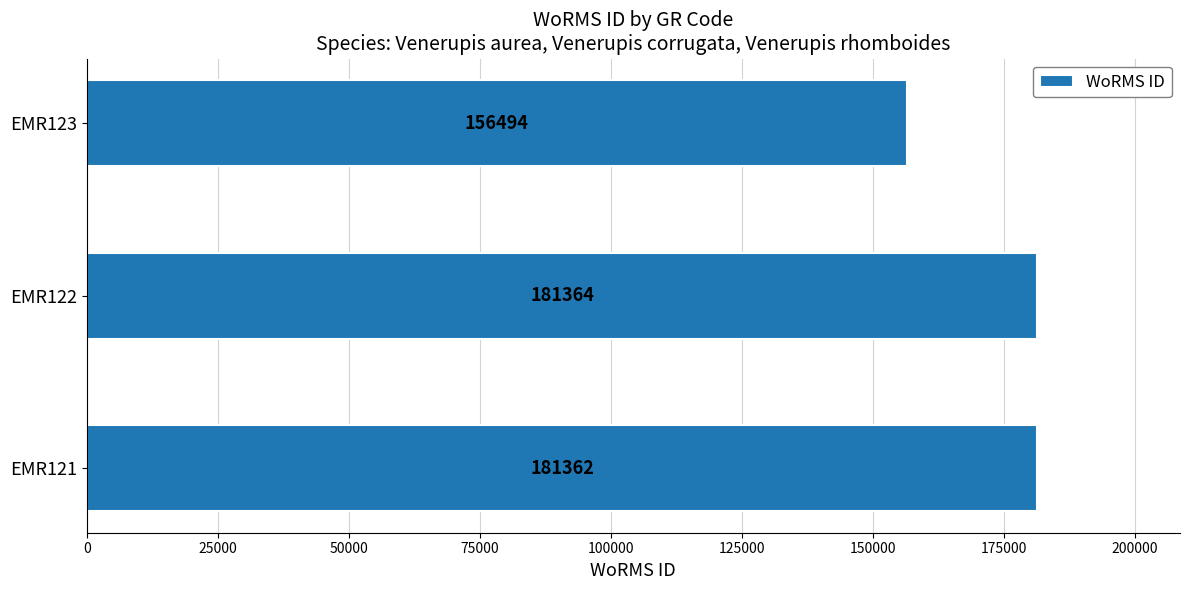

Reading bottom to top, what are all the values shown in this chart?

EMR121=181362	EMR122=181364	EMR123=156494